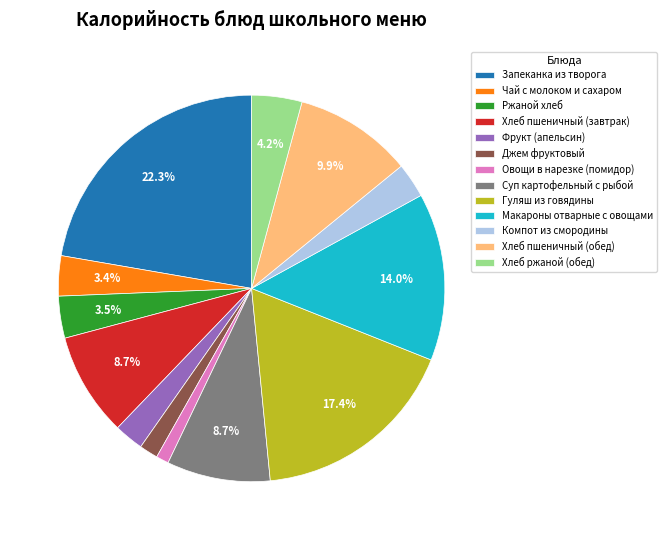

The Джем фруктовый slice represents 2% of the pie. True or false?

True